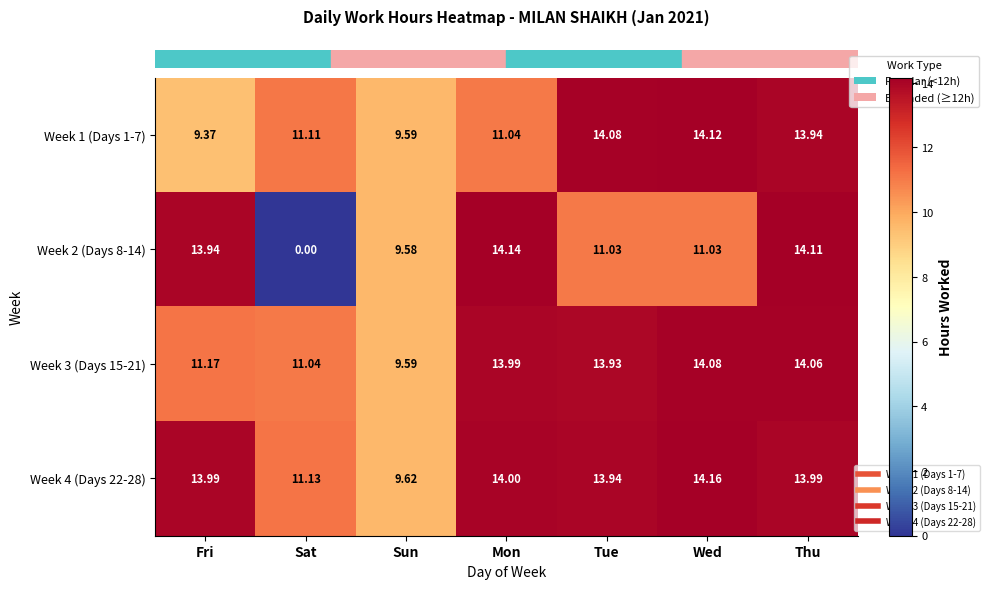

Where is Week 2 (Days 8-14) nearest to the value 7?

Sun